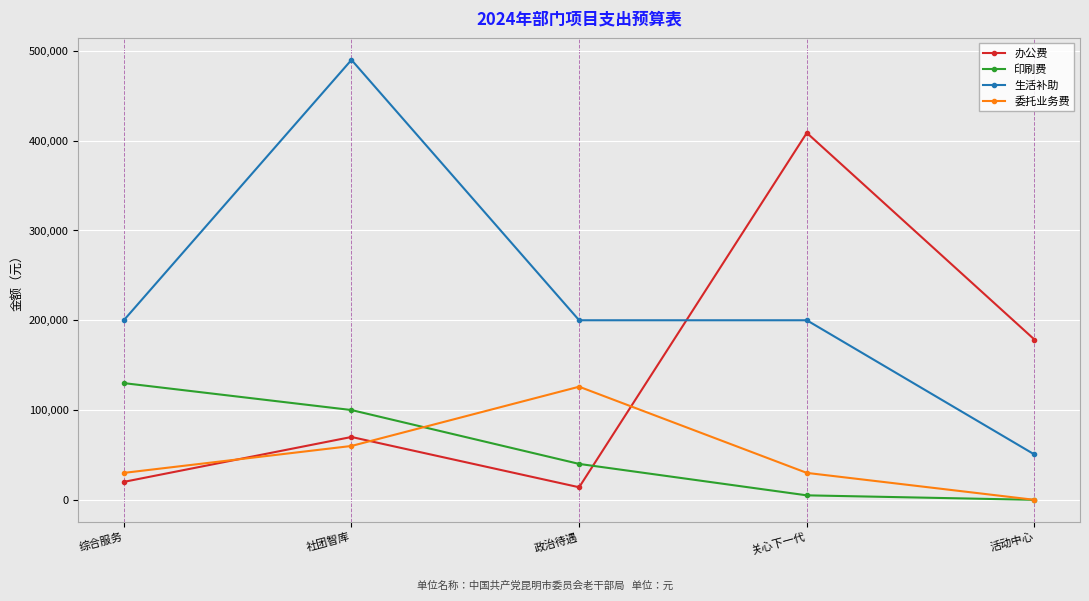

What is the average value of the 生活补助 series?

228100